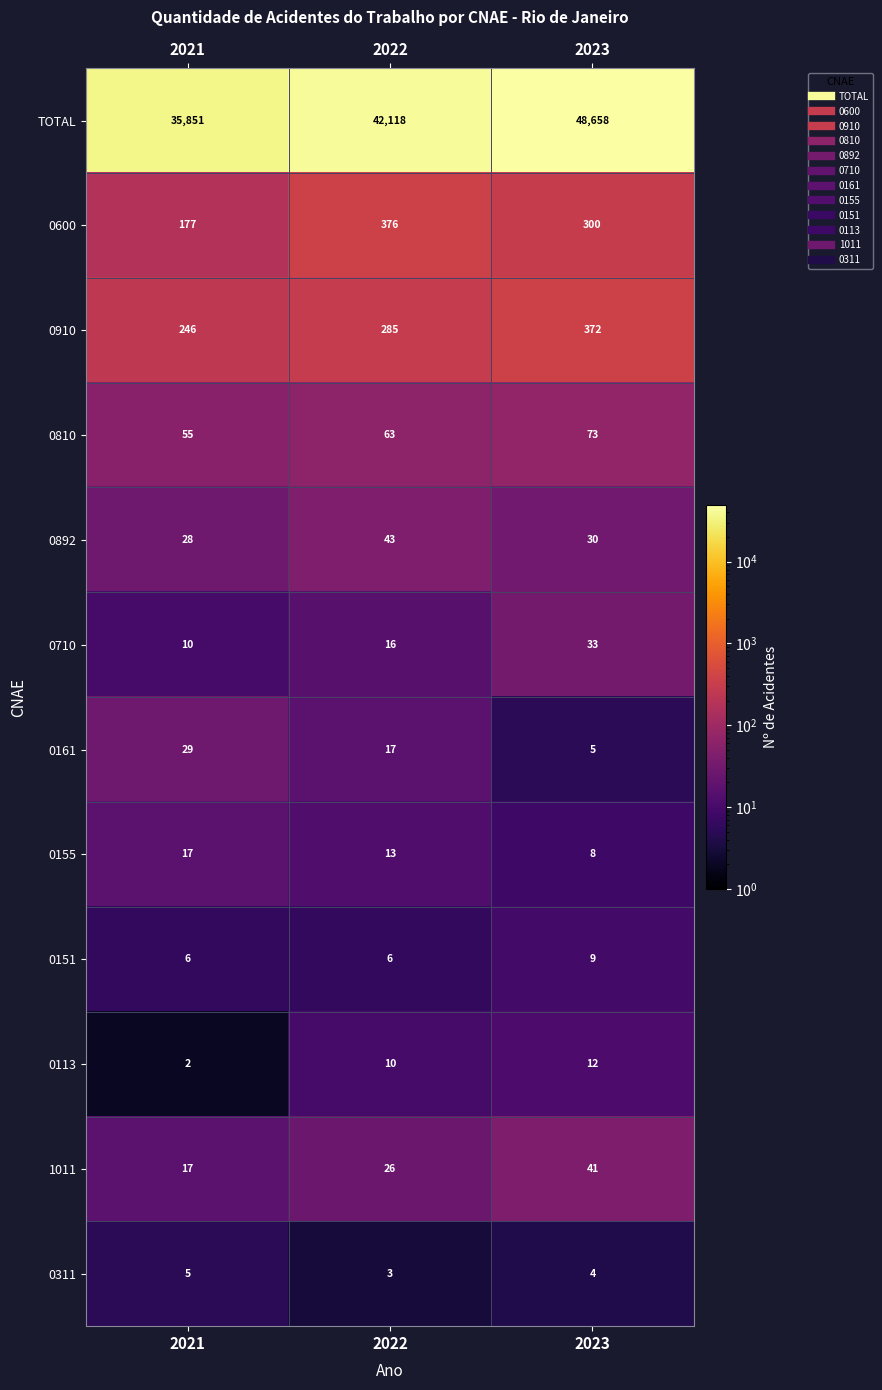

True or false: 0161 has a value of 5 at 2023.

True